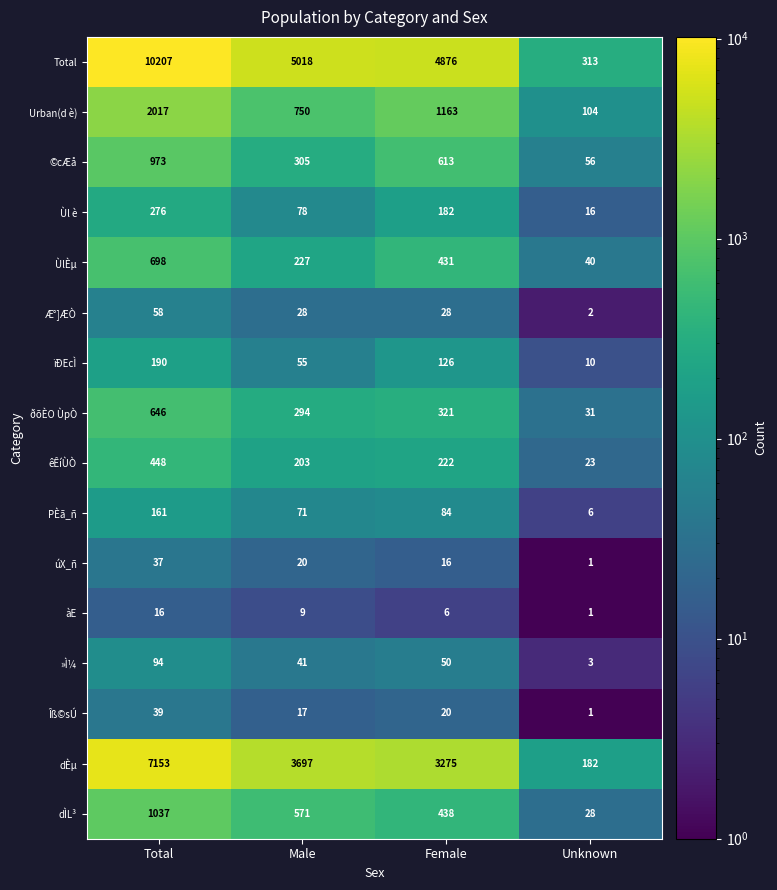

What is the sum of the Æ°]ÆÒ values at Female and Unknown?

30